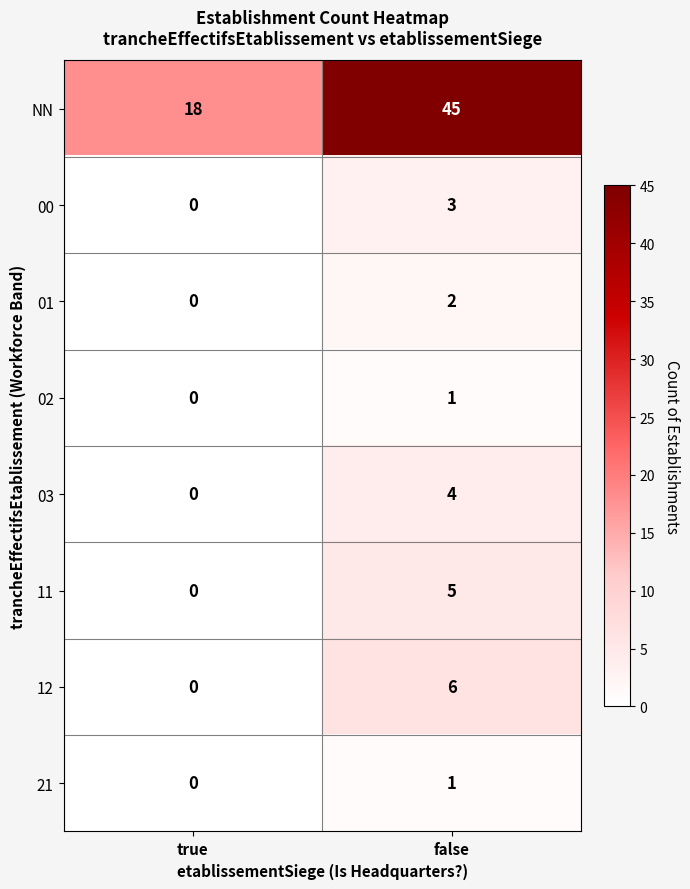

At which category is the sum across all series the highest?

false